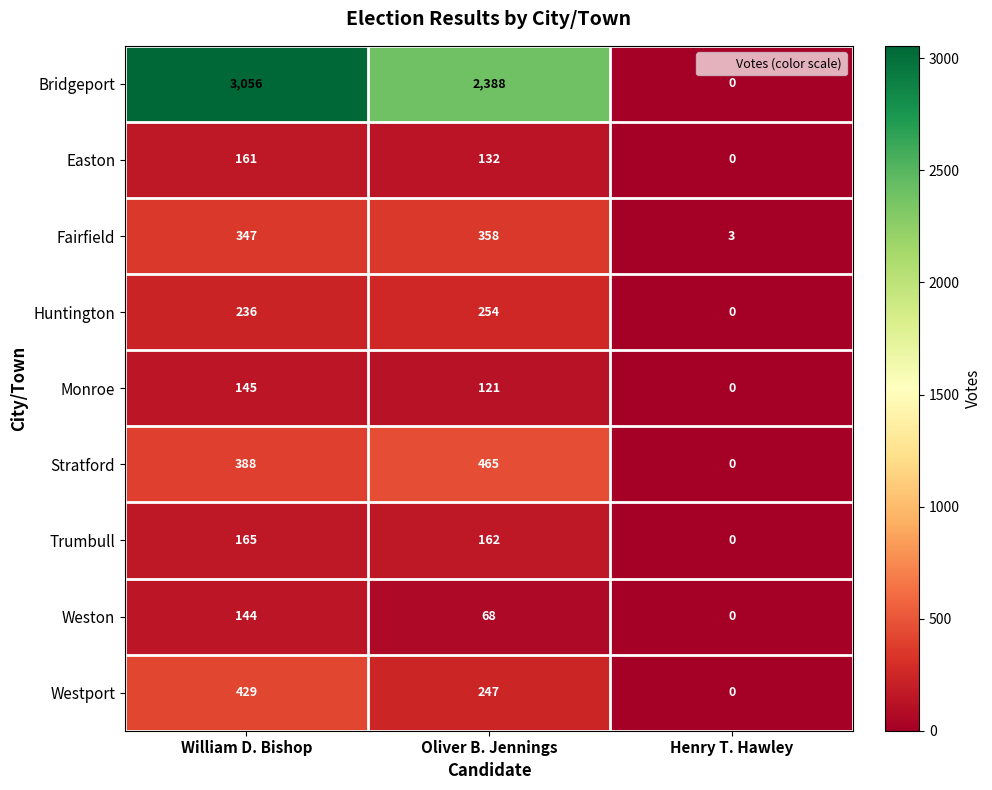

Which series has the largest range (max minus min)?

Bridgeport